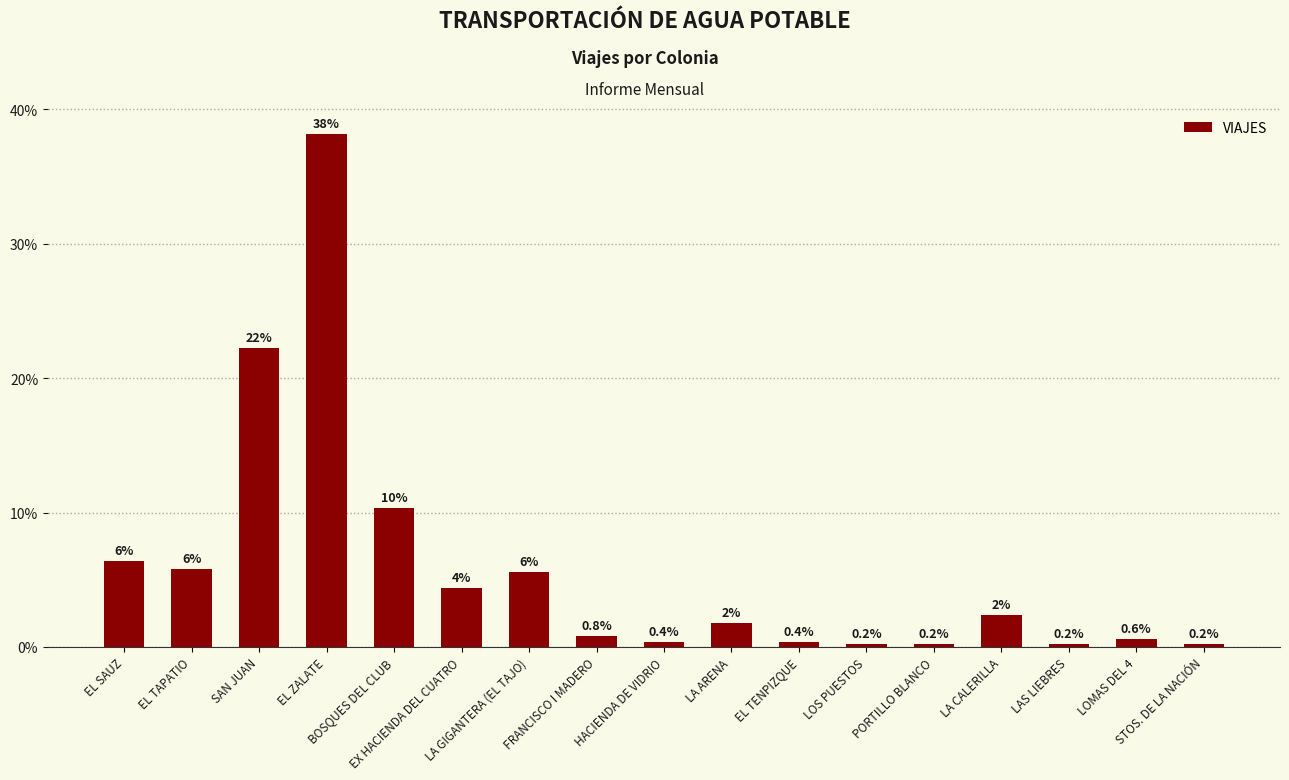

Where does the data first go above 1?

EL SAUZ